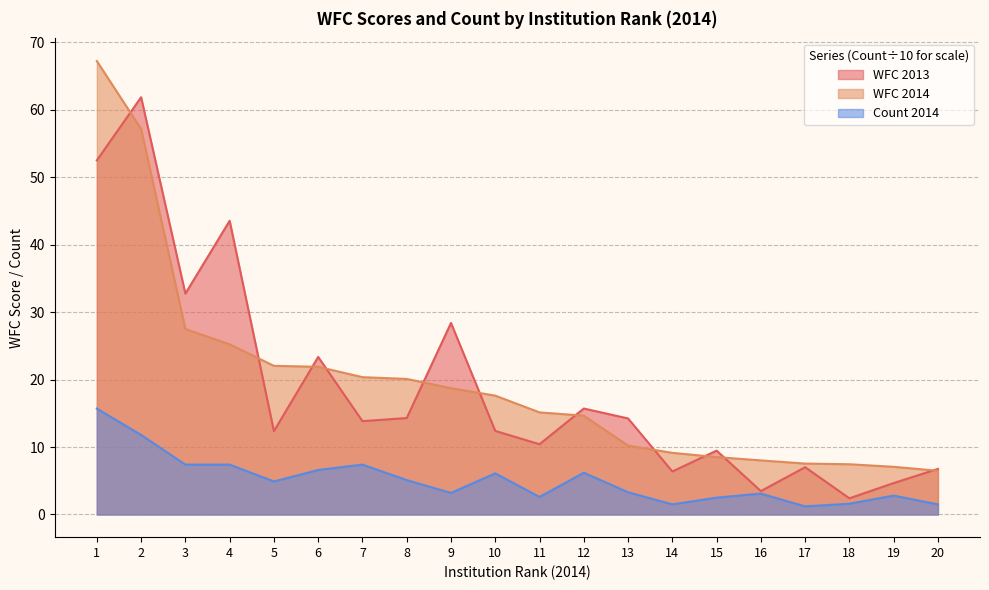

What is the value of the WFC 2014 point at the 6th from the left?

21.9